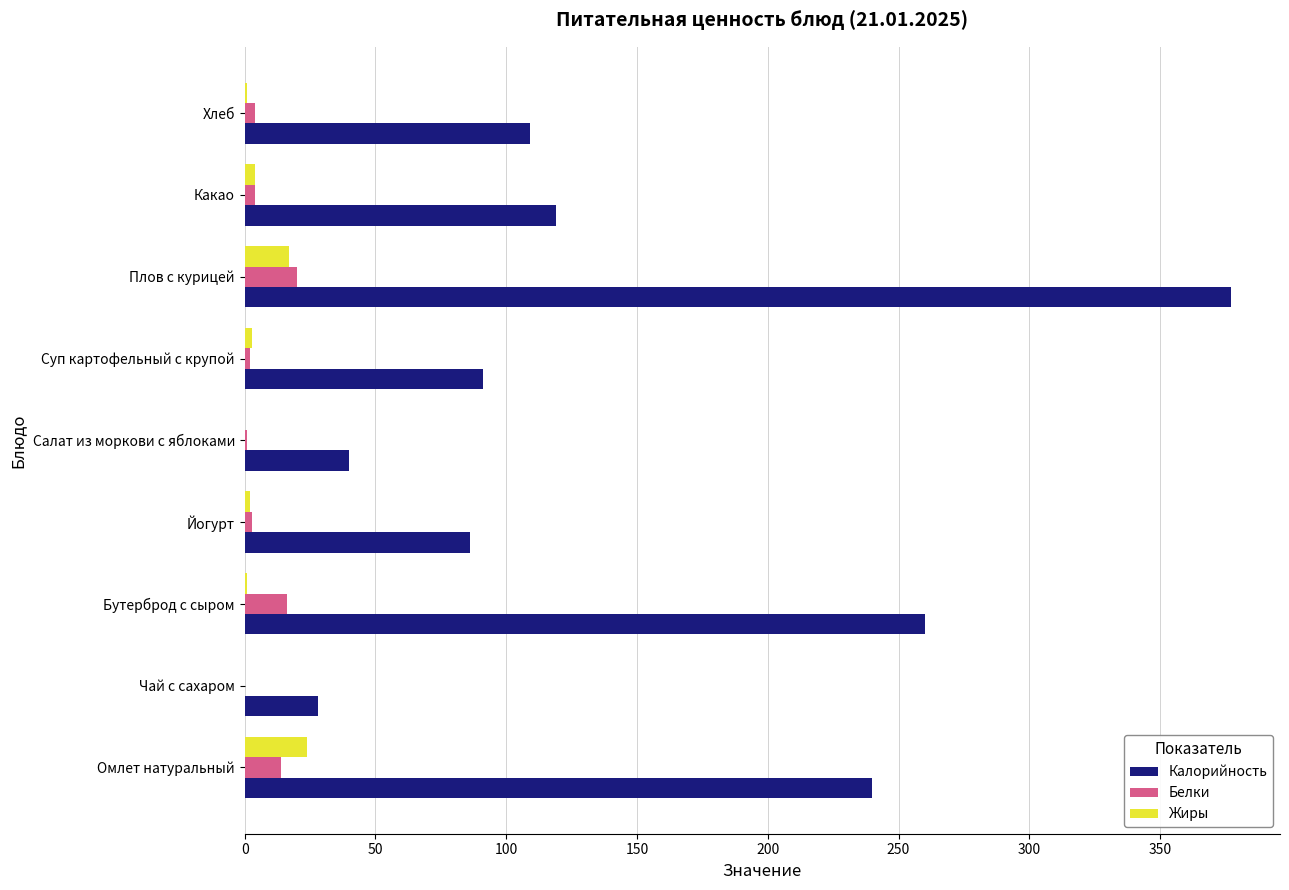

What is the maximum value for Жиры?

24